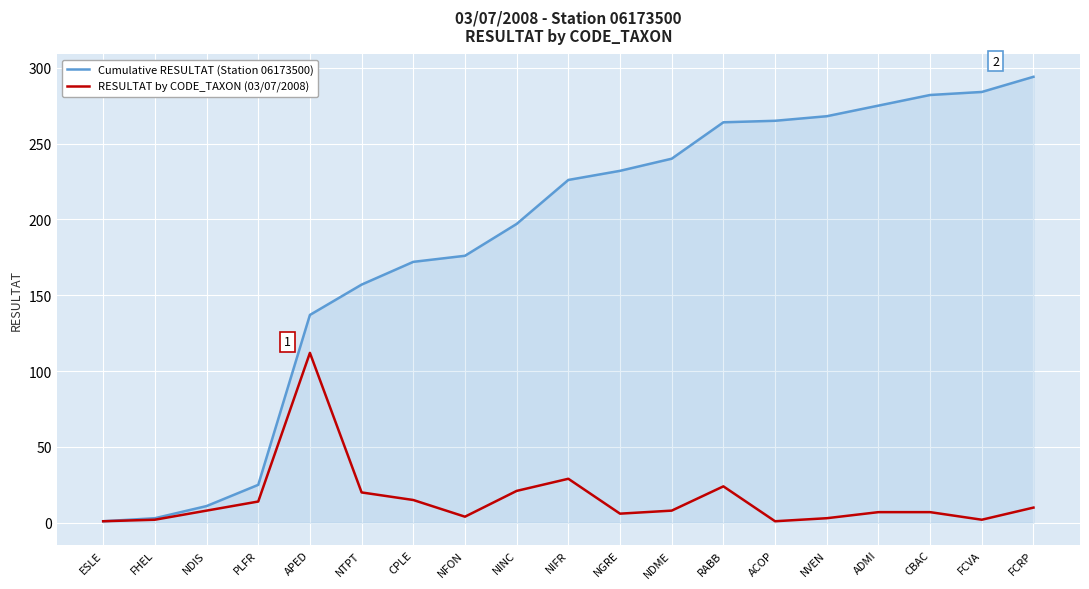

Which series has the largest range (max minus min)?

Cumulative RESULTAT (Station 06173500)